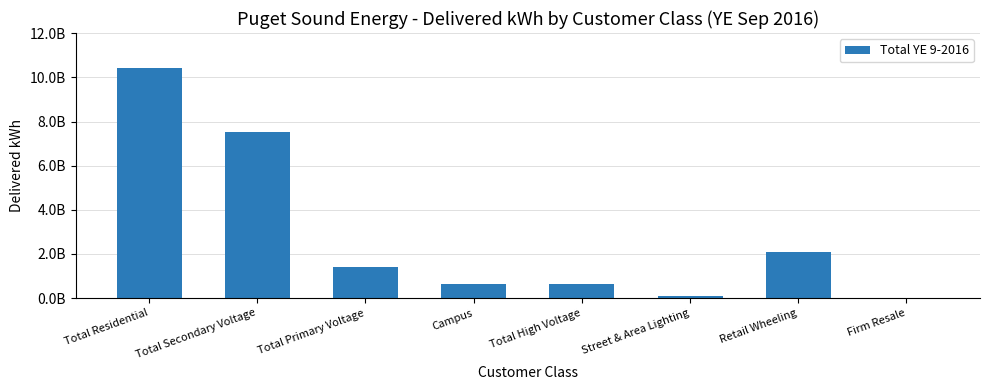

At which label is the value closest to 5225943568?

Total Secondary Voltage